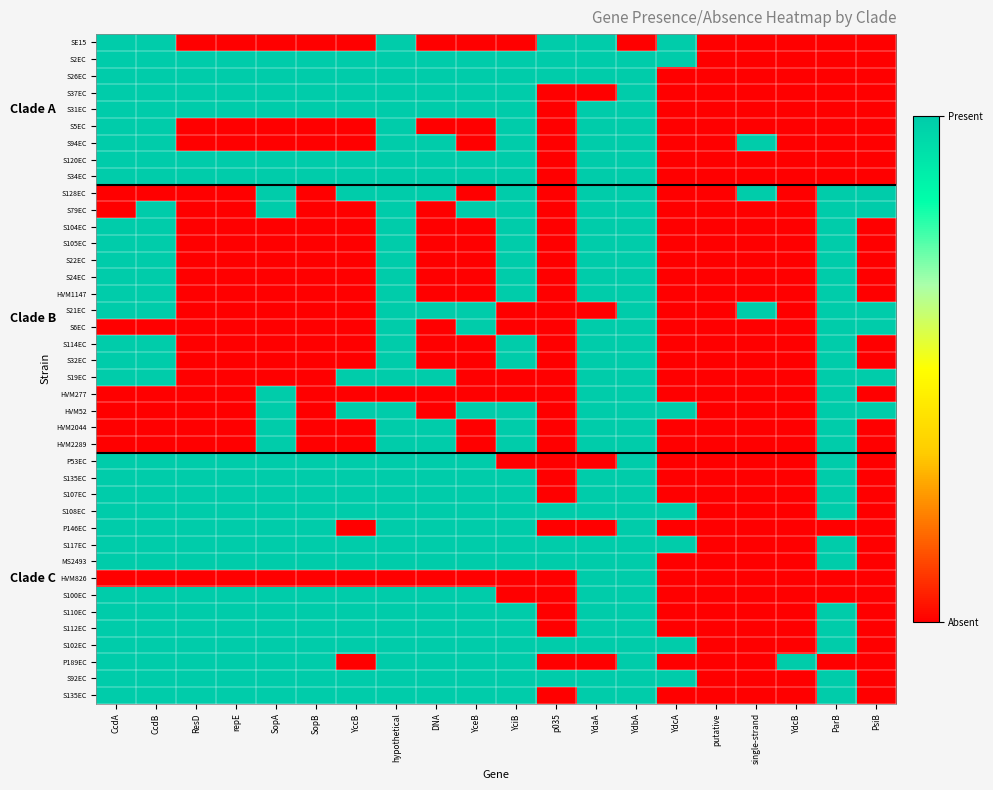

What is the total value across all series at SopA?

26